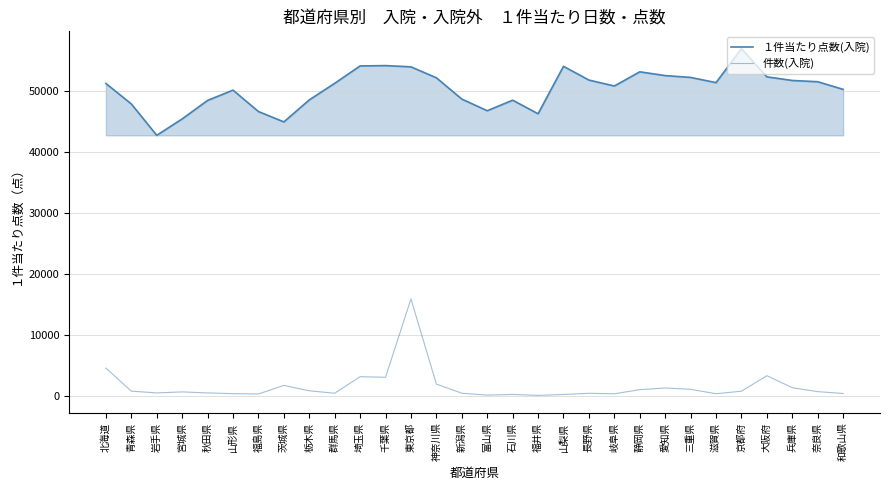

What position from the right is 山形県?

25